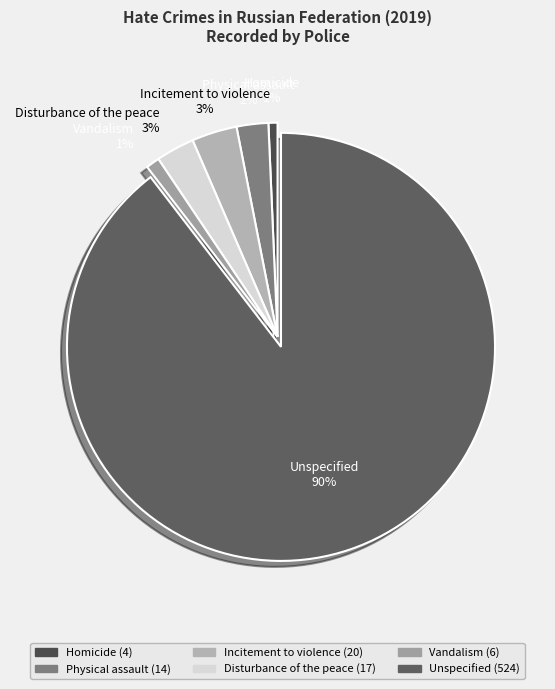

Which category accounts for the majority?

Unspecified